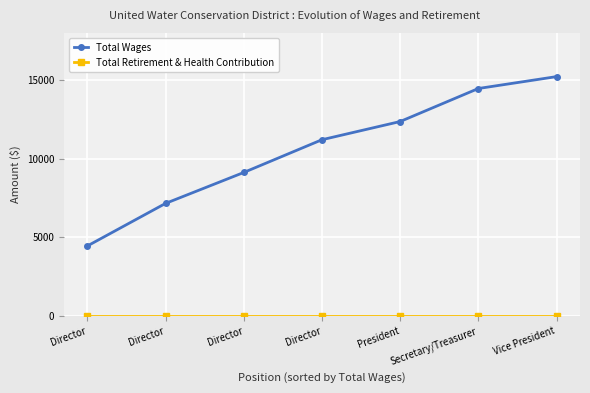

How many data points does each series have?

7